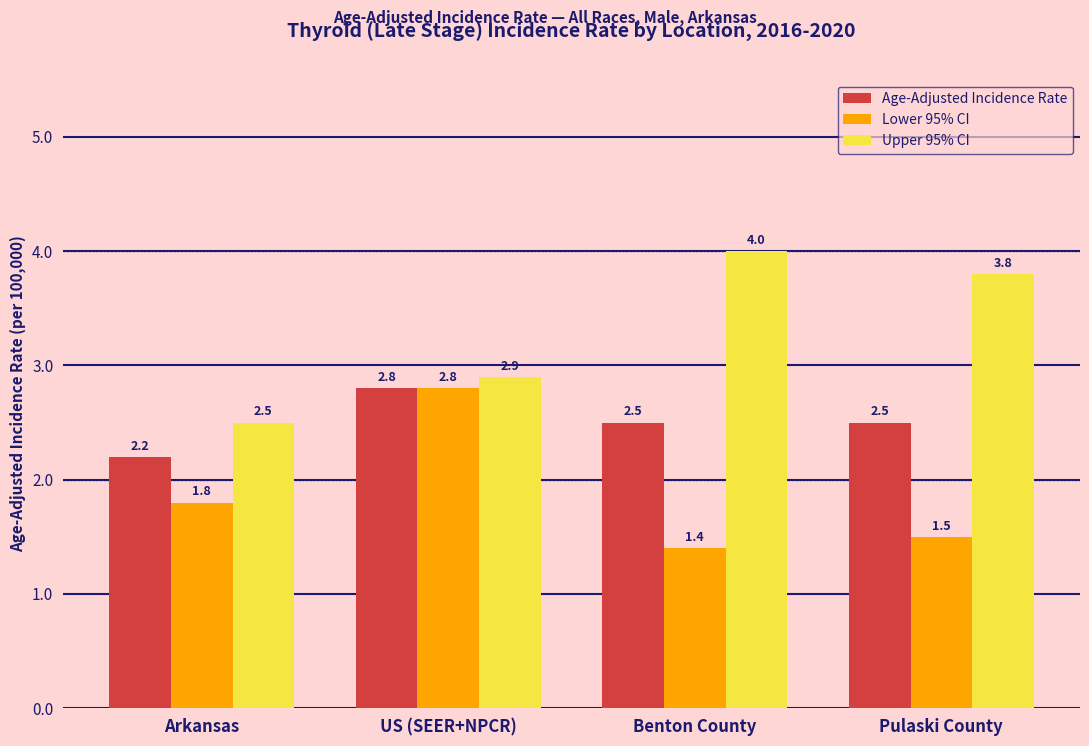

What is the greatest value displayed?

4.0